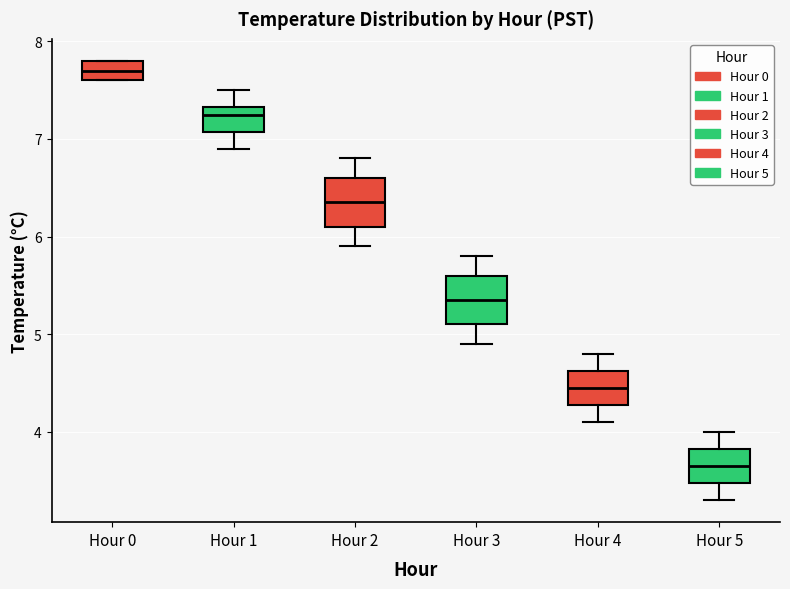

Which box has the highest median line?

Hour 0